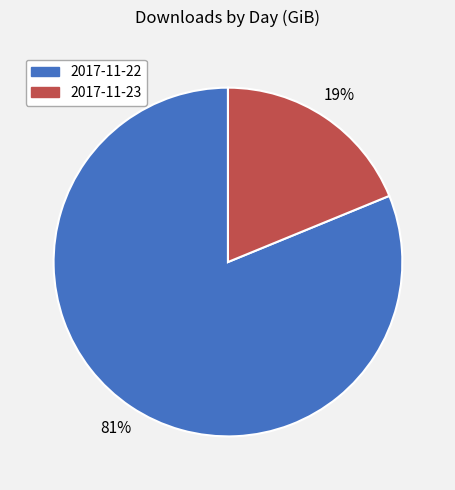

Combined, do 2017-11-22 and 2017-11-23 account for over 50%?

Yes